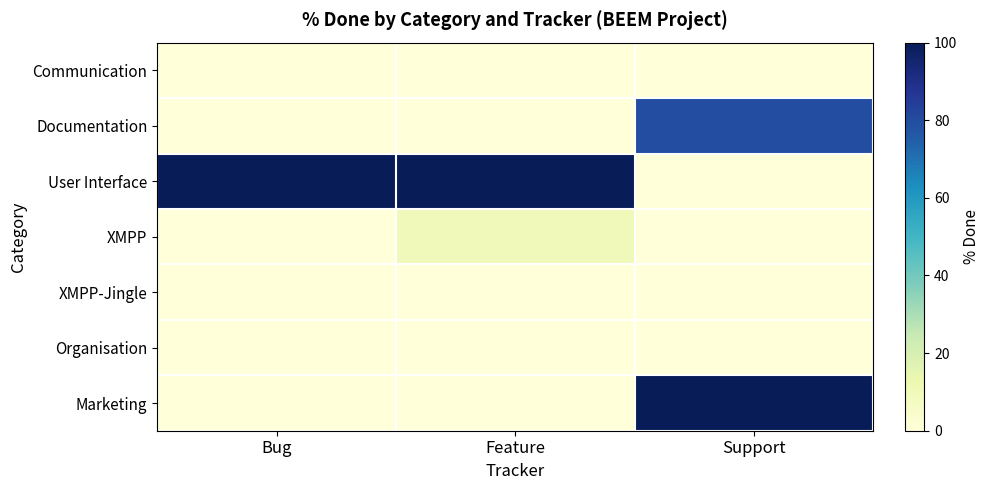

What is the difference between the highest and lowest values at Bug?

100